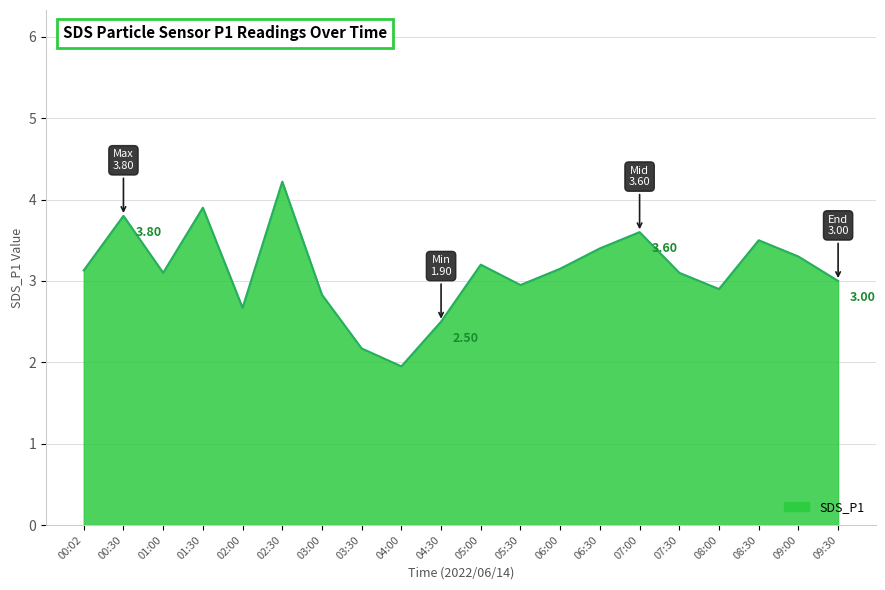

Which has a higher value, 08:00 or 07:00?

07:00